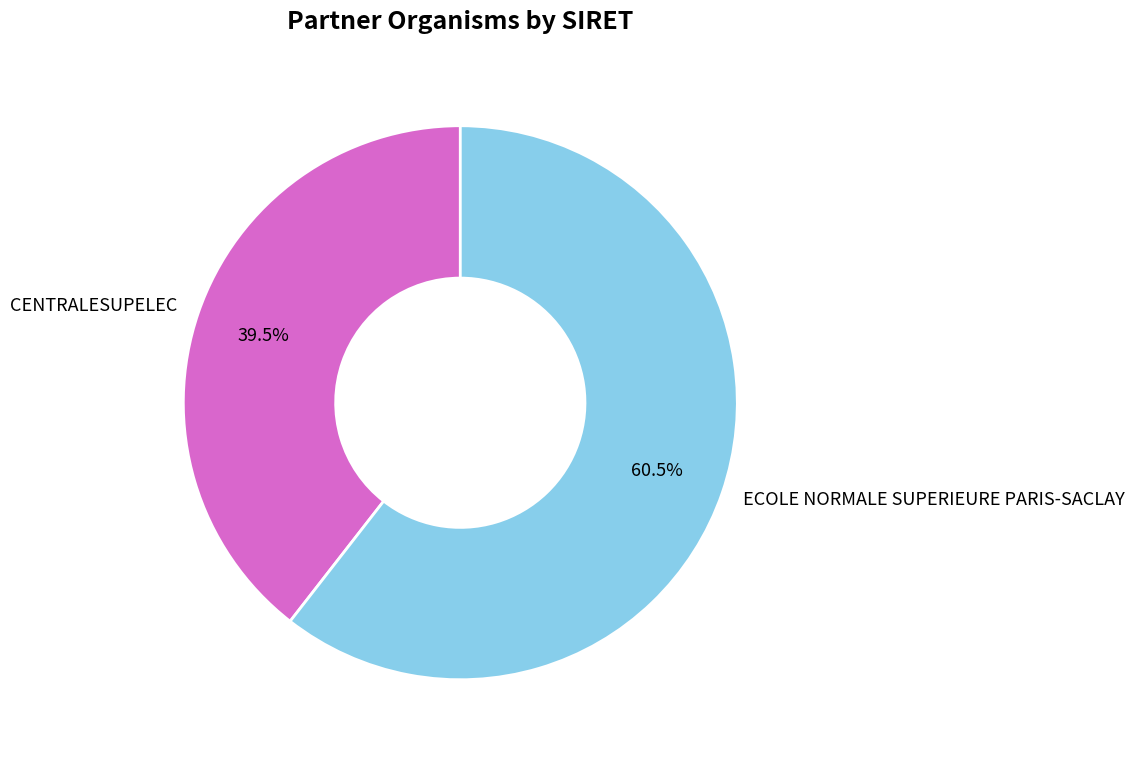

Is ECOLE NORMALE SUPERIEURE PARIS-SACLAY the majority of the pie?

Yes